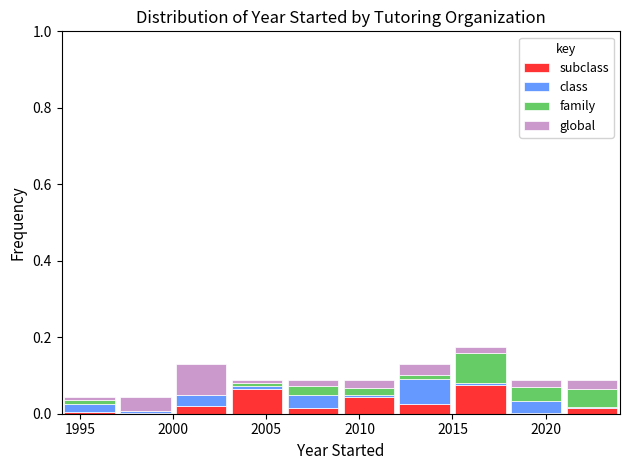

Reading left to right, list every stacked bar in this chart as the range it spans on the x-axis followed by its total height. The values are not printed on the chart, so give them approximately, as read against the axis.

1994 to 1997: 0.04
1997 to 2000: 0.04
2000 to 2003: 0.14
2003 to 2006: 0.08
2006 to 2009: 0.08
2009 to 2012: 0.08
2012 to 2015: 0.14
2015 to 2018: 0.18
2018 to 2021: 0.08
2021 to 2024: 0.08